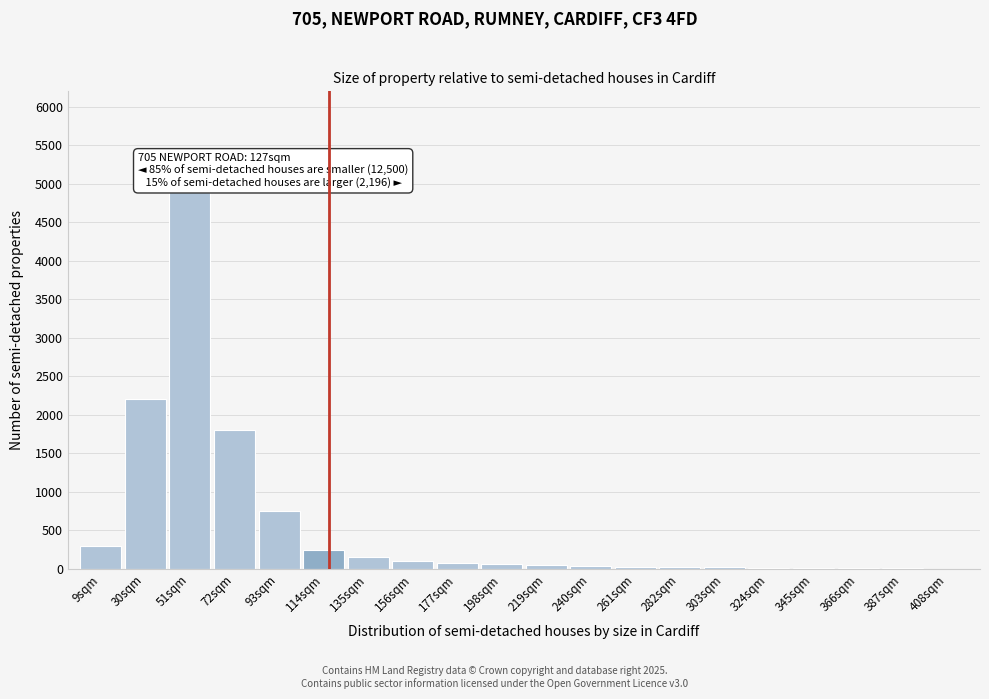

At which category does the chart reach its peak across all series?

51sqm